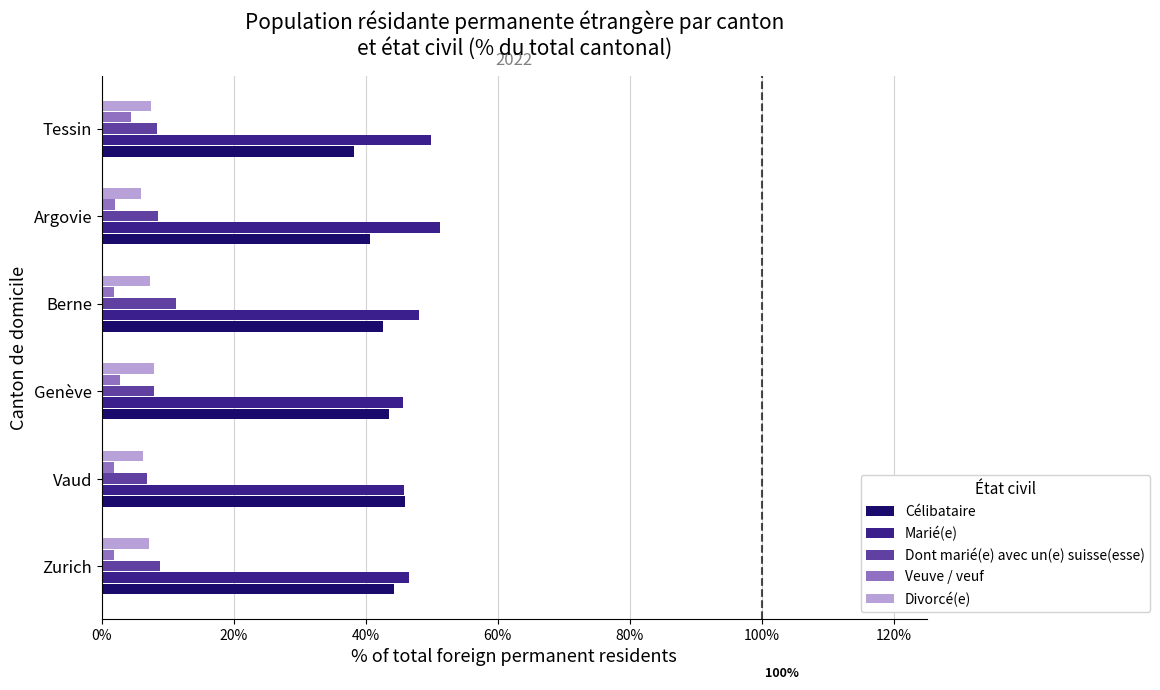

Is the value of Dont marié(e) avec un(e) suisse(esse) at Tessin greater than the value of Célibataire at Tessin?

No